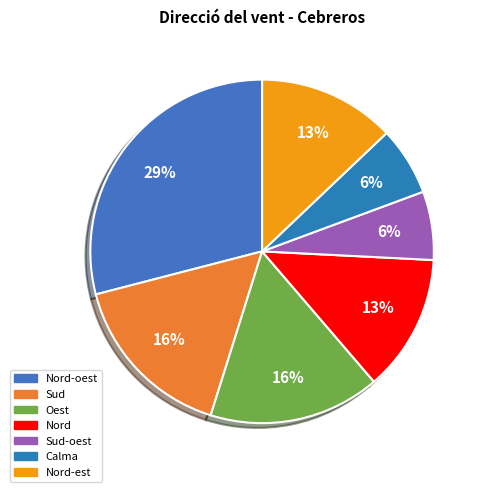

Count the number of slices in the pie.

7